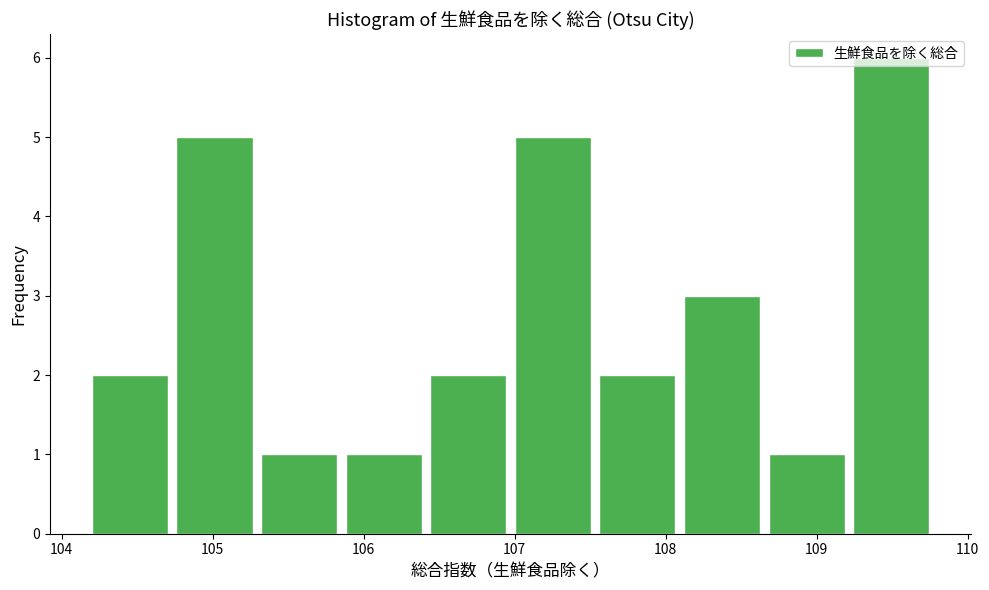

Reading left to right, list every bar in this chart as the range it spans on the x-axis followed by its height. Neither the bar edges nor the heights are printed on the chart, so give them approximately, as read against the axes.

104.20 to 104.76: 2
104.76 to 105.32: 5
105.32 to 105.88: 1
105.88 to 106.44: 1
106.44 to 107.00: 2
107.00 to 107.56: 5
107.56 to 108.12: 2
108.12 to 108.68: 3
108.68 to 109.24: 1
109.24 to 109.80: 6